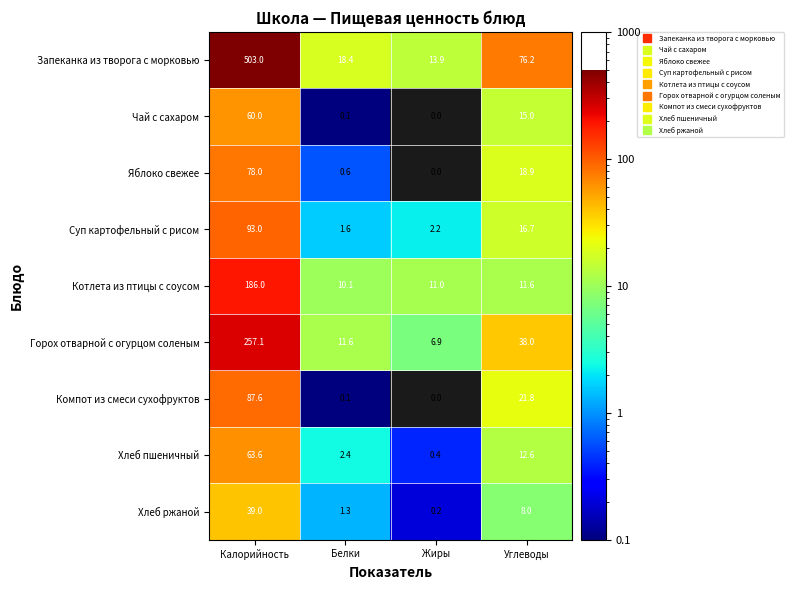

List the series in order of their peak value, highest first.

Запеканка из творога с морковью, Горох отварной с огурцом соленым, Котлета из птицы с соусом, Суп картофельный с рисом, Компот из смеси сухофруктов, Яблоко свежее, Хлеб пшеничный, Чай с сахаром, Хлеб ржаной